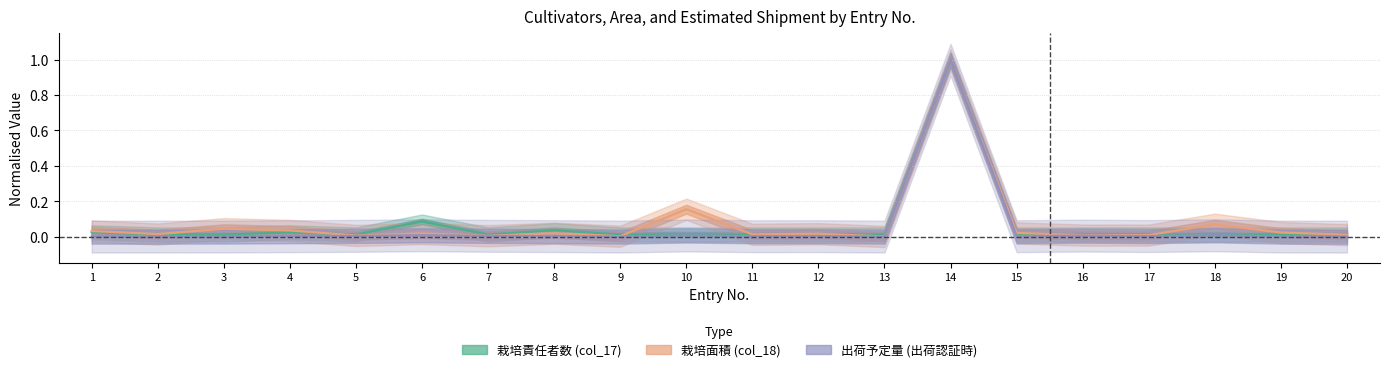

What are all the series names shown in the legend?

栽培責任者数 (col_17), 栽培面積 (col_18), 出荷予定量 (出荷認証時)